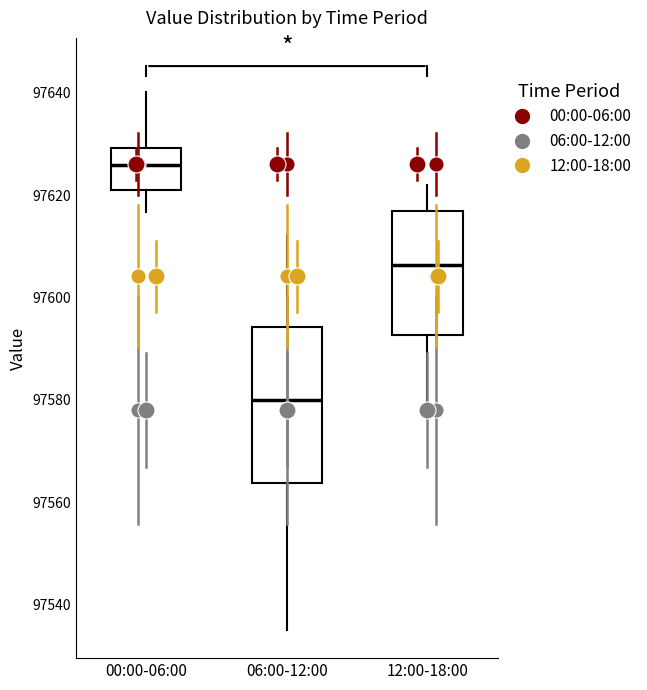

Where does the lower whisker of the box for 06:00-12:00 end on the y-axis? The values are not printed on the chart, so give them approximately, as read against the axis.

97536